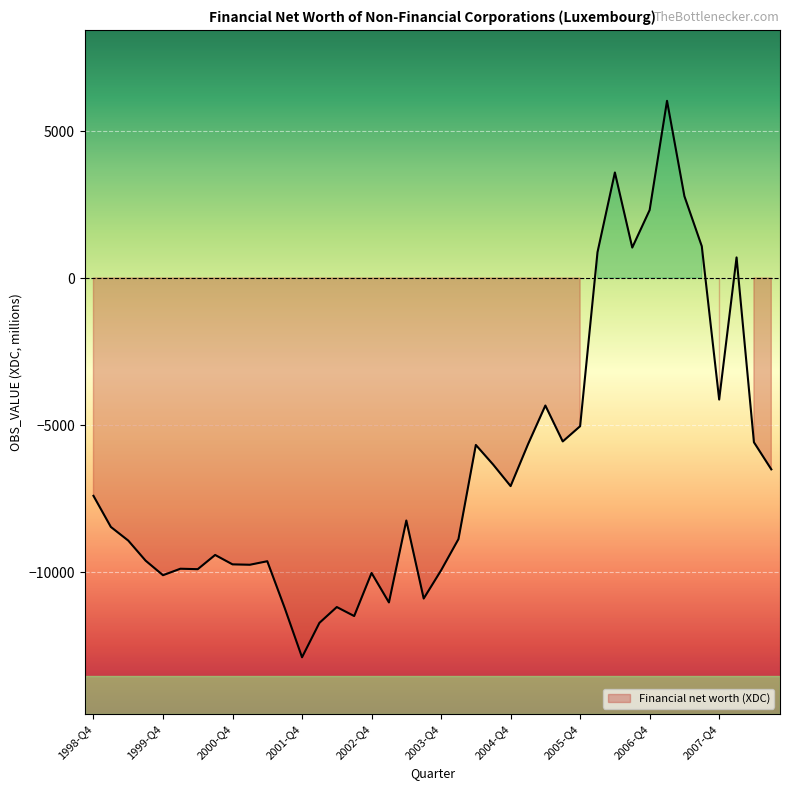

What is the sum of all values?

-257916.2